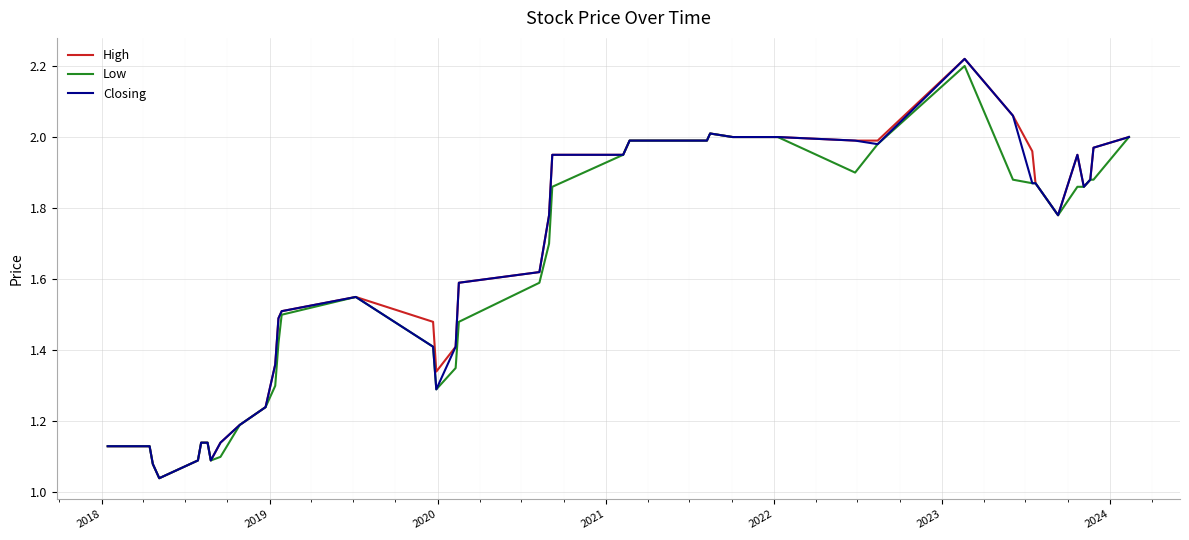

What are all the series names shown in the legend?

High, Low, Closing